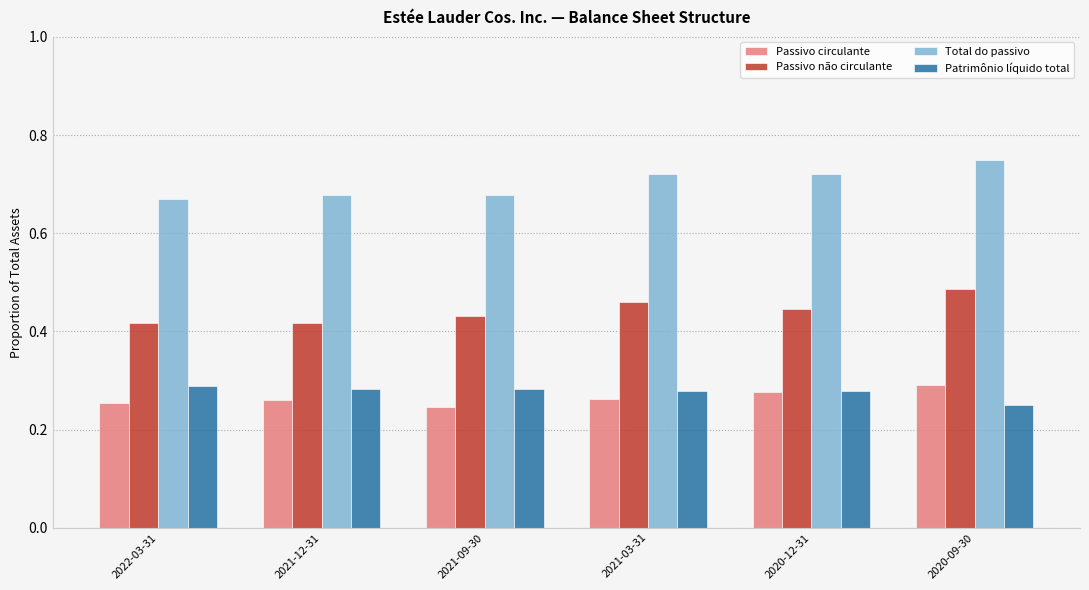

Count the Total do passivo values in the range 0 to 1.

6